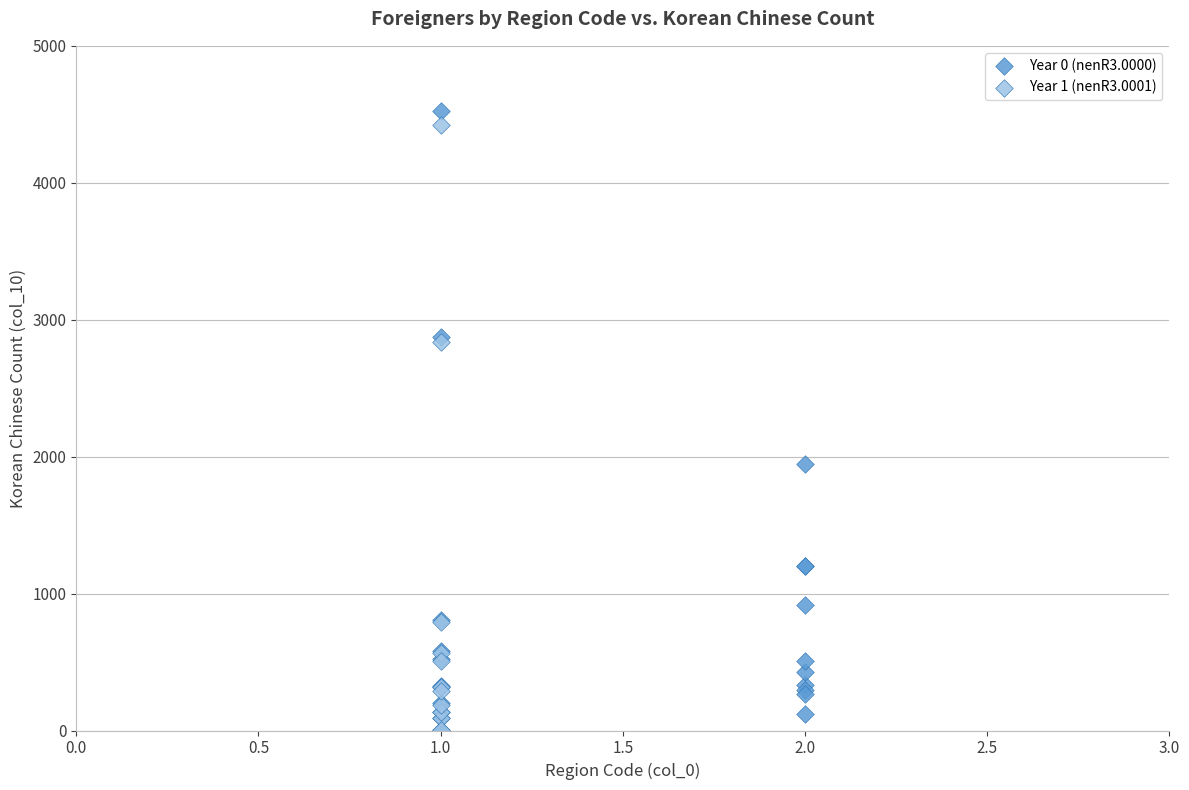

Which series has the largest Y range (max minus min)?

Year 0 (nenR3.0000)